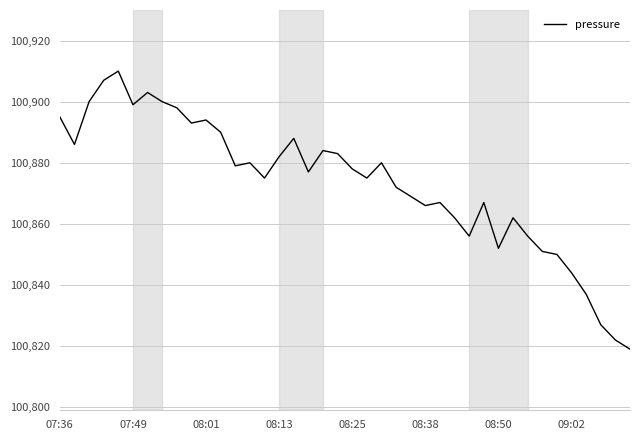

What is the maximum value shown in the chart?

100910